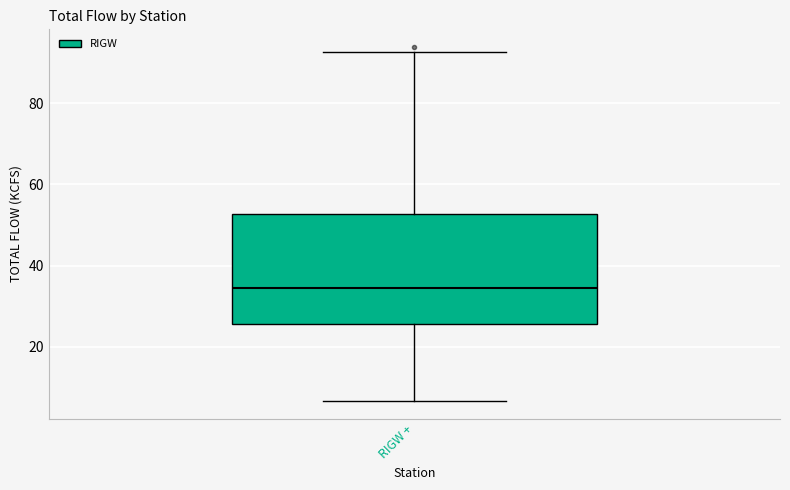

Transcribe this box plot: give where the median line is, the range the box spans, and where the two whiskers end, as read against the y-axis. The values are not printed on the chart, so give them approximately, as read against the axis.

median 34, box 26 to 52, whiskers 6 to 92